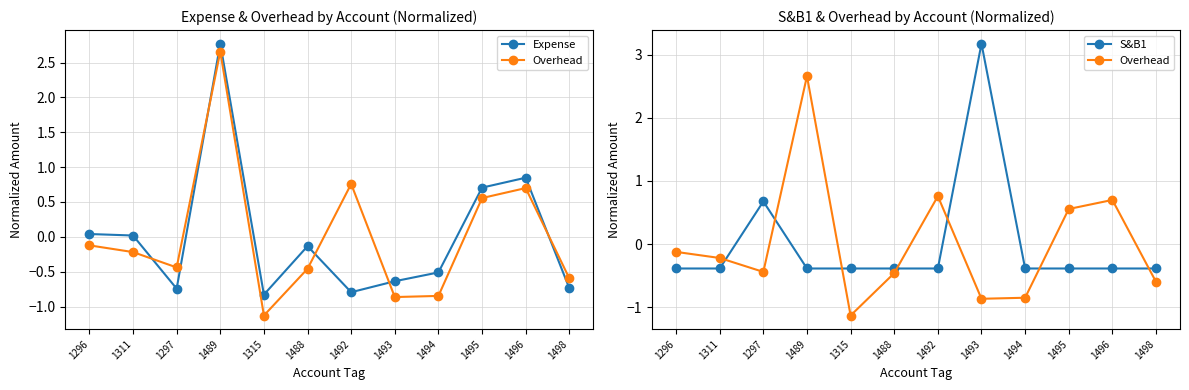

Rank the categories by Expense value from lowest to highest.

1315, 1492, 1297, 1498, 1493, 1494, 1488, 1311, 1296, 1495, 1496, 1489